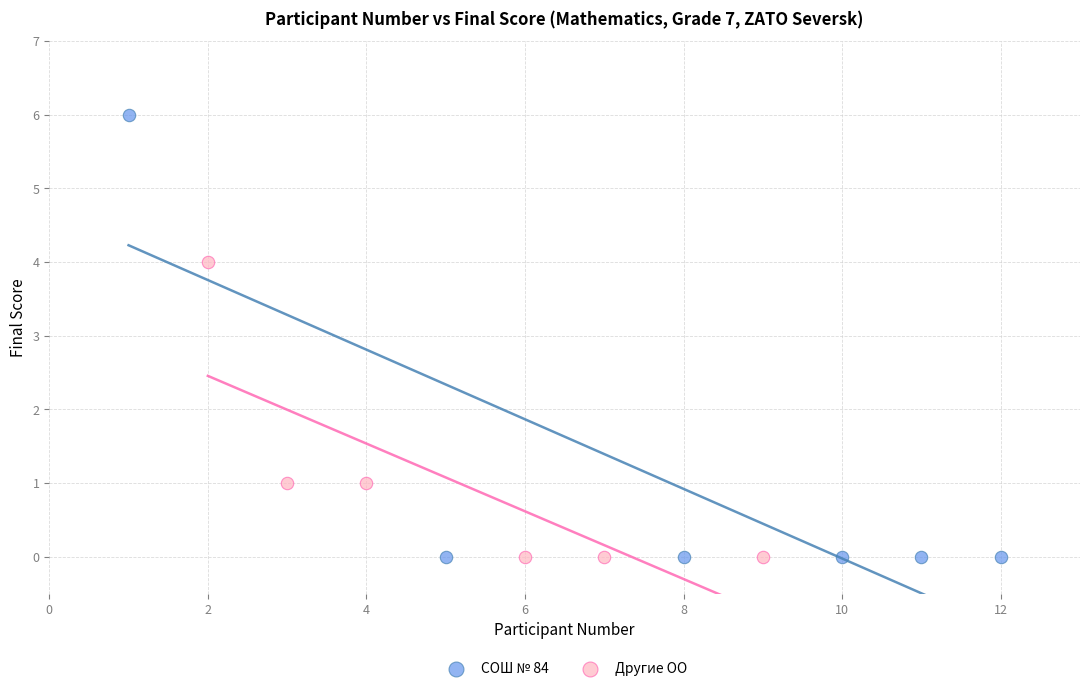

Which series has the largest Y range (max minus min)?

СОШ № 84